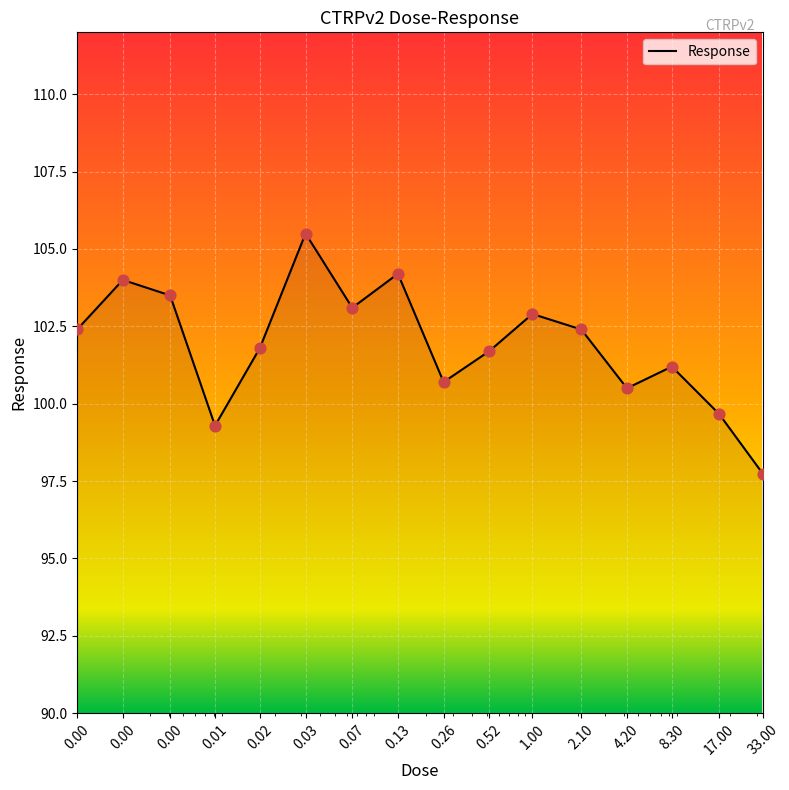

What is the greatest value displayed?

105.5